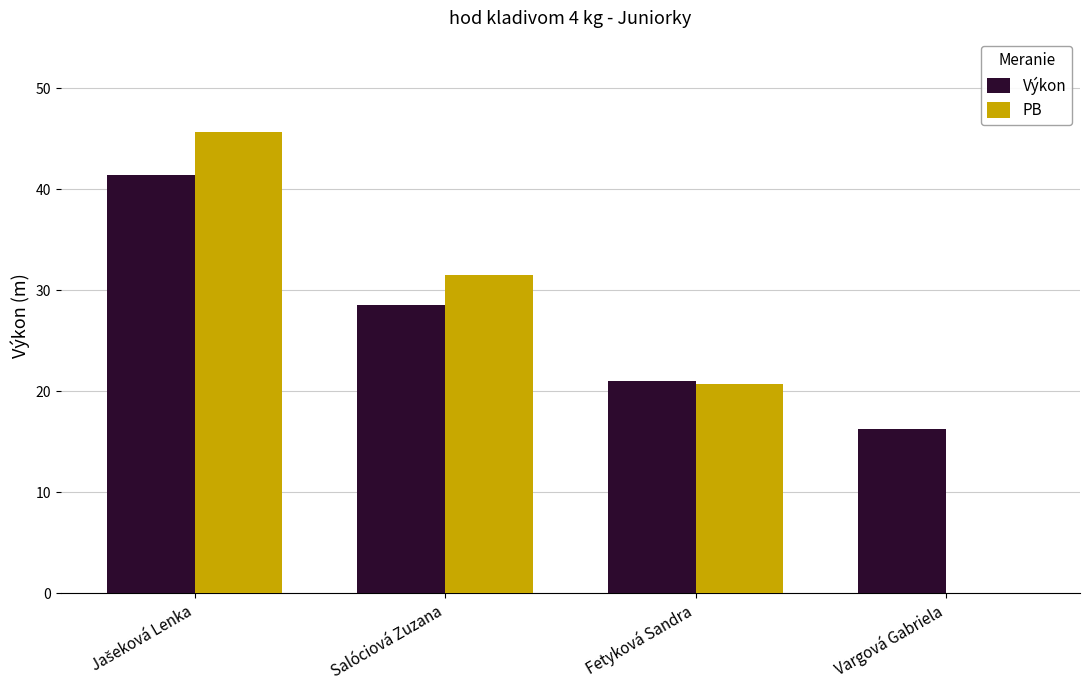

How many data points in PB are above 31?

2